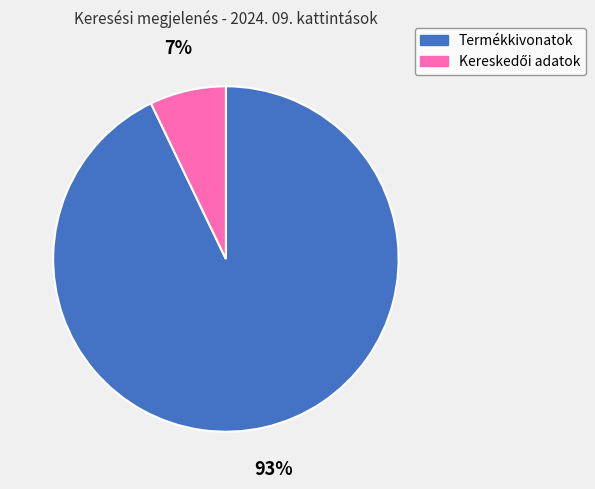

Between 7% and 93%, which is larger?

93%